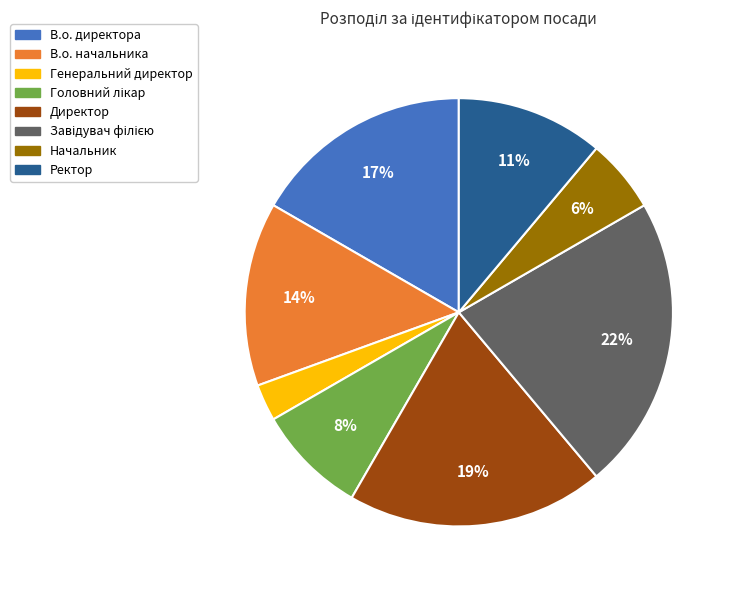

Does any single category account for the majority?

No